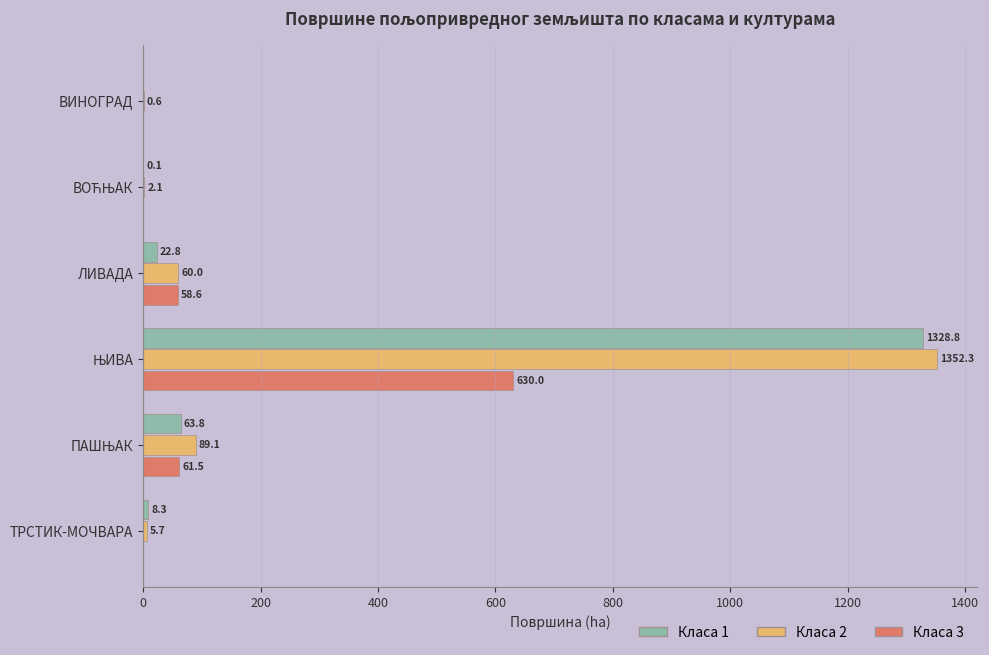

True or false: Класа 3 has a value of 58.6 at ЛИВАДА.

True